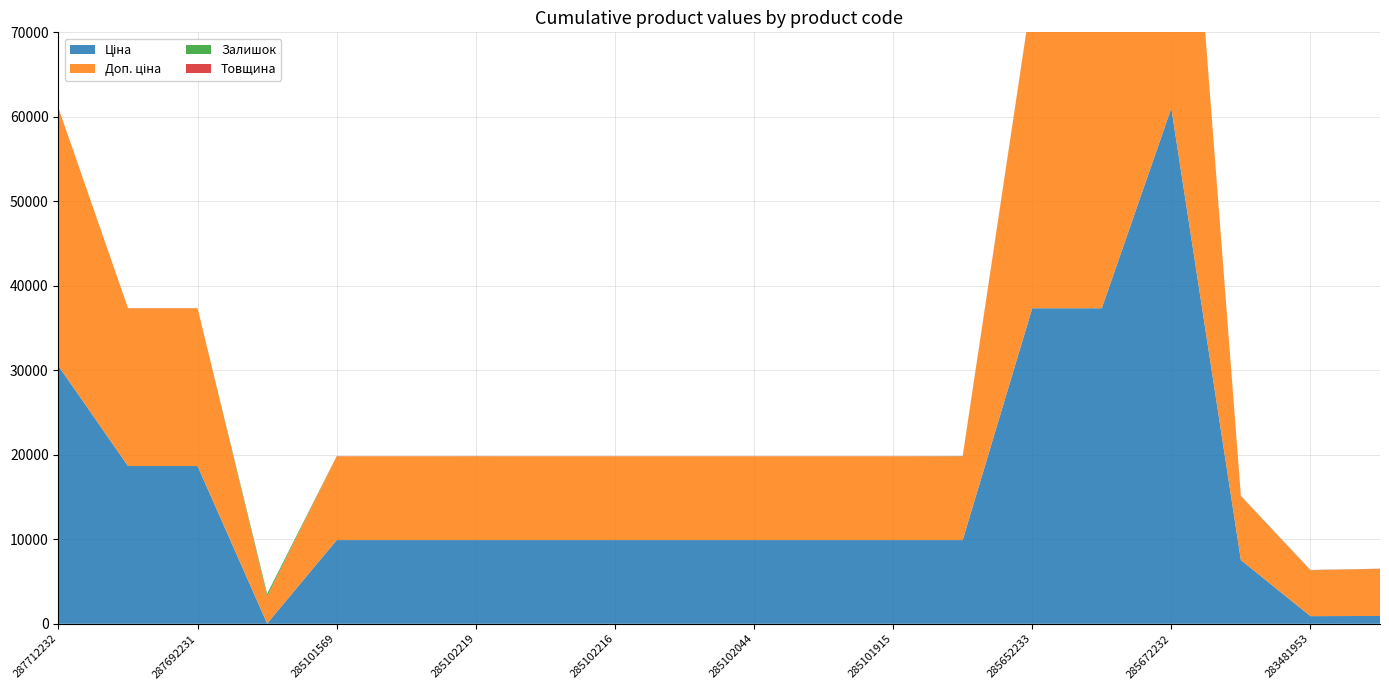

Reading right to left, extract all data points from this chart.

Ціна: 283451953=928.3	283481953=904.3	284392211=7545.9	285672232=61024.7	285652231=37343.0	285652233=37343.0	285101913=9908.5	285101915=9908.5	285101916=9908.5	285102044=9908.5	285102120=9908.5	285102216=9908.5	285102218=9908.5	285102219=9908.5	285102221=9908.5	285101569=9908.5	283972211=32.0	287692231=18671.5	287692233=18671.5	287712232=30512.3
Доп. ціна: 283451953=5569.9	283481953=5425.9	284392211=7545.9	285672232=61024.7	285652231=37343.0	285652233=37343.0	285101913=9908.5	285101915=9908.5	285101916=9908.5	285102044=9908.5	285102120=9908.5	285102216=9908.5	285102218=9908.5	285102219=9908.5	285102221=9908.5	285101569=9908.5	283972211=3205.0	287692231=18671.5	287692233=18671.5	287712232=30512.3
Залишок: 283451953=2.0	283481953=24.0	284392211=42.0	285672232=16.0	285652231=21.0	285652233=12.0	285101913=20.0	285101915=0.0	285101916=0.0	285102044=0.0	285102120=0.0	285102216=0.0	285102218=0.0	285102219=7.0	285102221=0.0	285101569=5.0	283972211=299.0	287692231=0.0	287692233=0.0	287712232=0.0
Товщина: 283451953=18.0	283481953=18.0	284392211=18.0	285672232=12.0	285652231=12.0	285652233=12.0	285101913=18.0	285101915=18.0	285101916=18.0	285102044=18.0	285102120=18.0	285102216=18.0	285102218=18.0	285102219=18.0	285102221=18.0	285101569=18.0	283972211=2.0	287692231=12.0	287692233=12.0	287712232=12.0